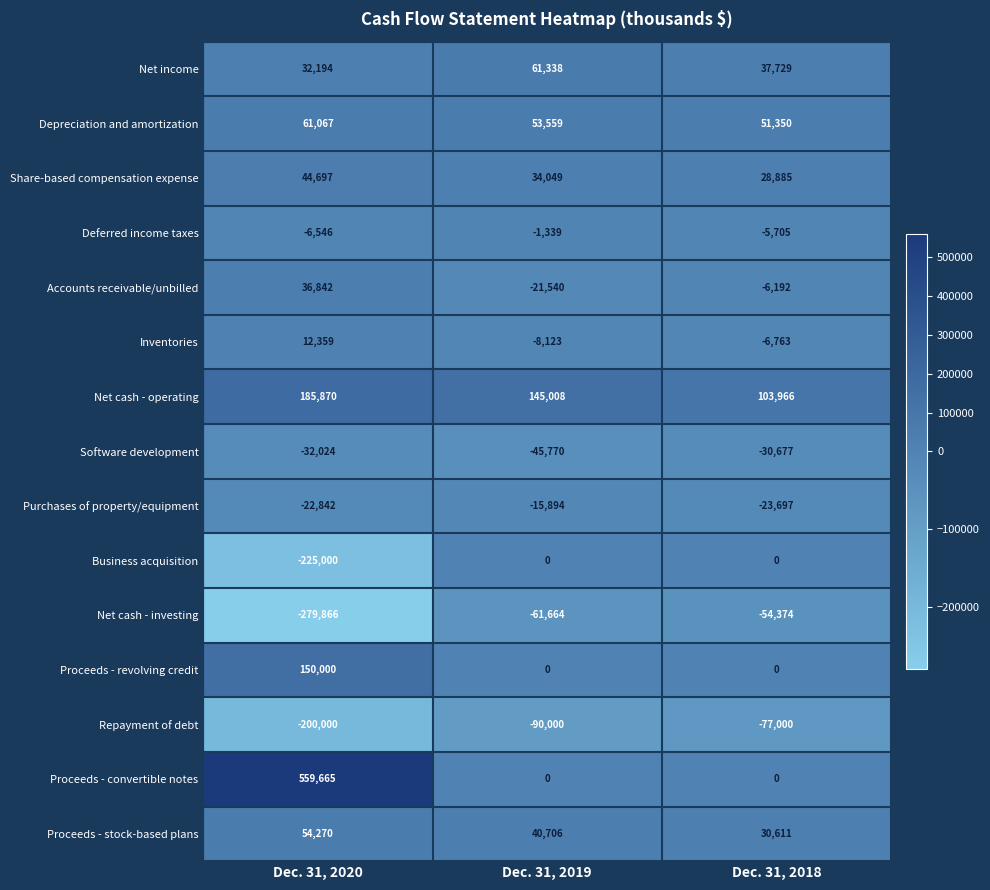

Which series has the largest range (max minus min)?

Proceeds - convertible notes